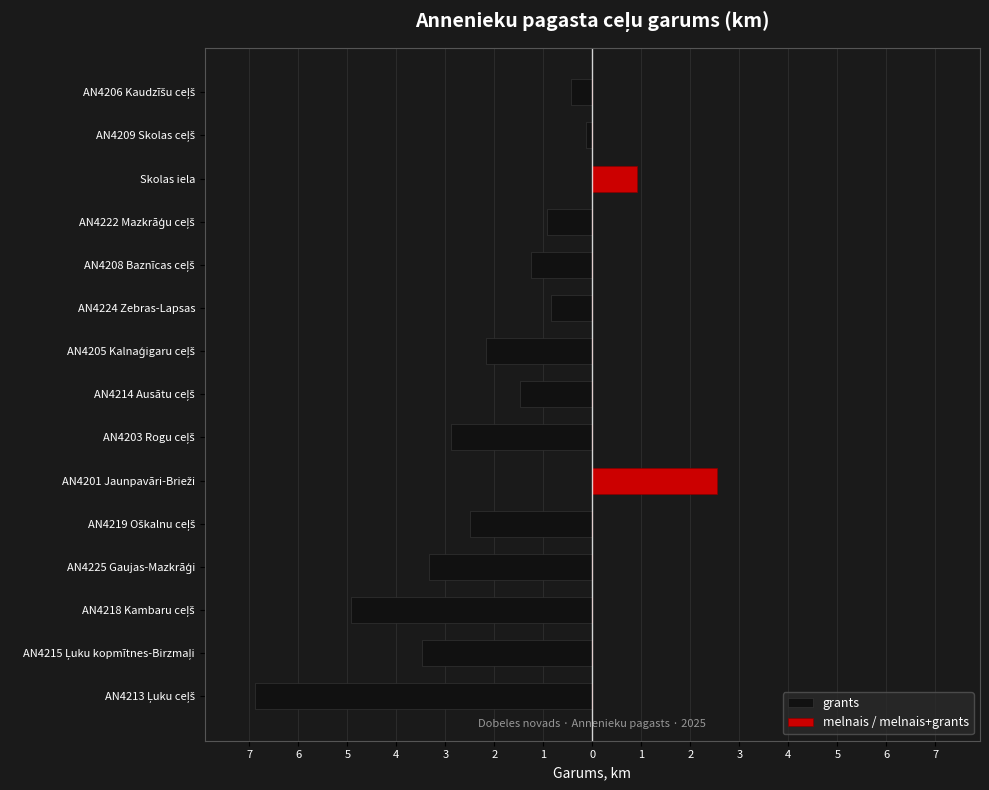

List the series in order of their overall mean, lowest first.

grants, melnais / melnais+grants